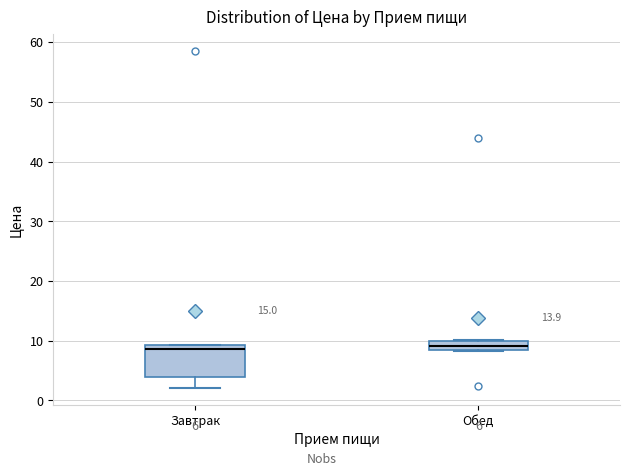

Where does the lower whisker of the box for Завтрак end on the y-axis? The values are not printed on the chart, so give them approximately, as read against the axis.

2